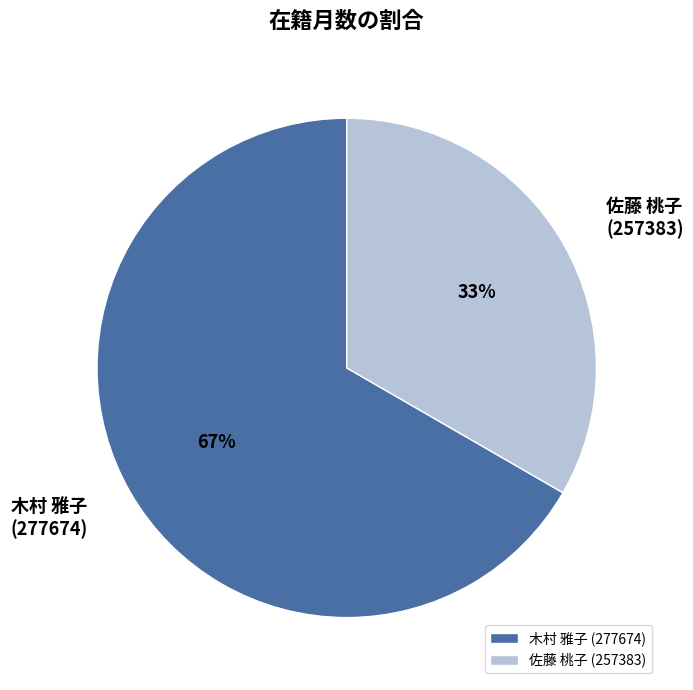

Do 佐藤 桃子 (257383) and 木村 雅子 (277674) together represent more than half of the pie?

Yes